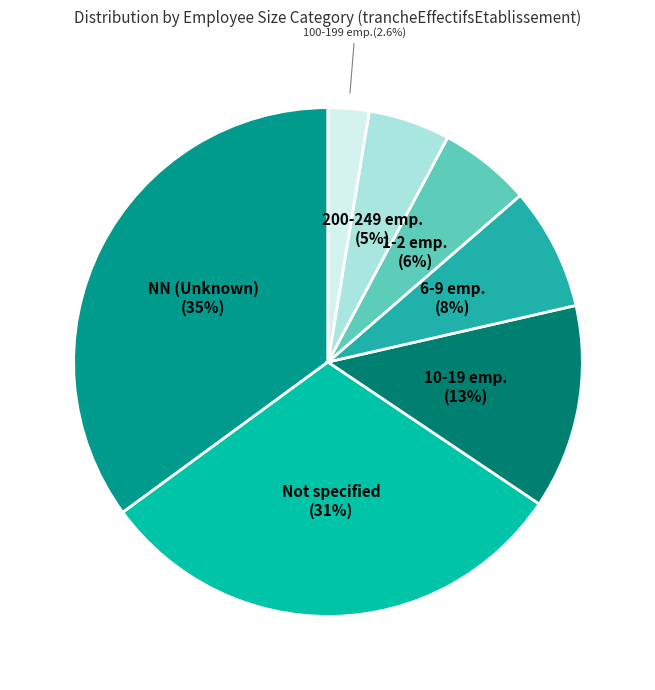

How many segments does this pie chart have?

7